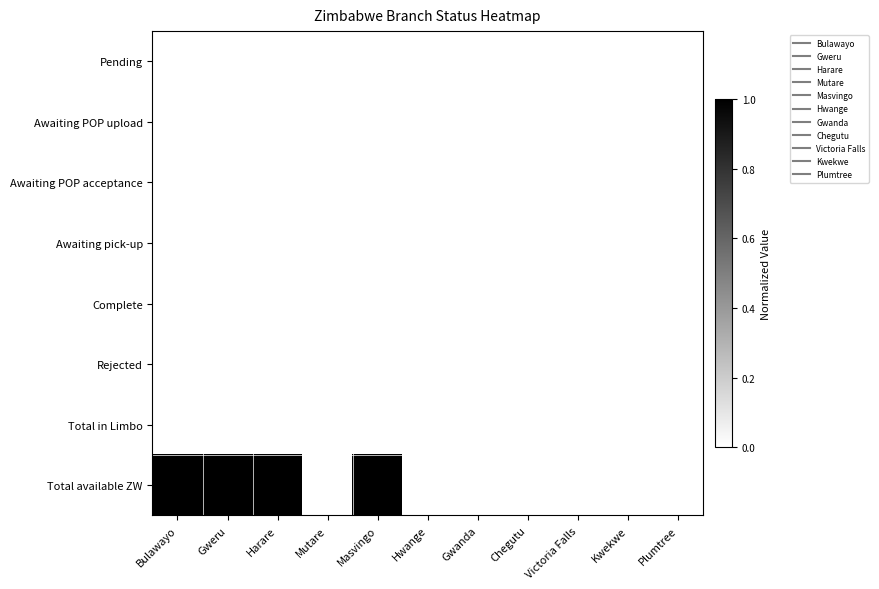

Which category has the highest value across all series?

Bulawayo